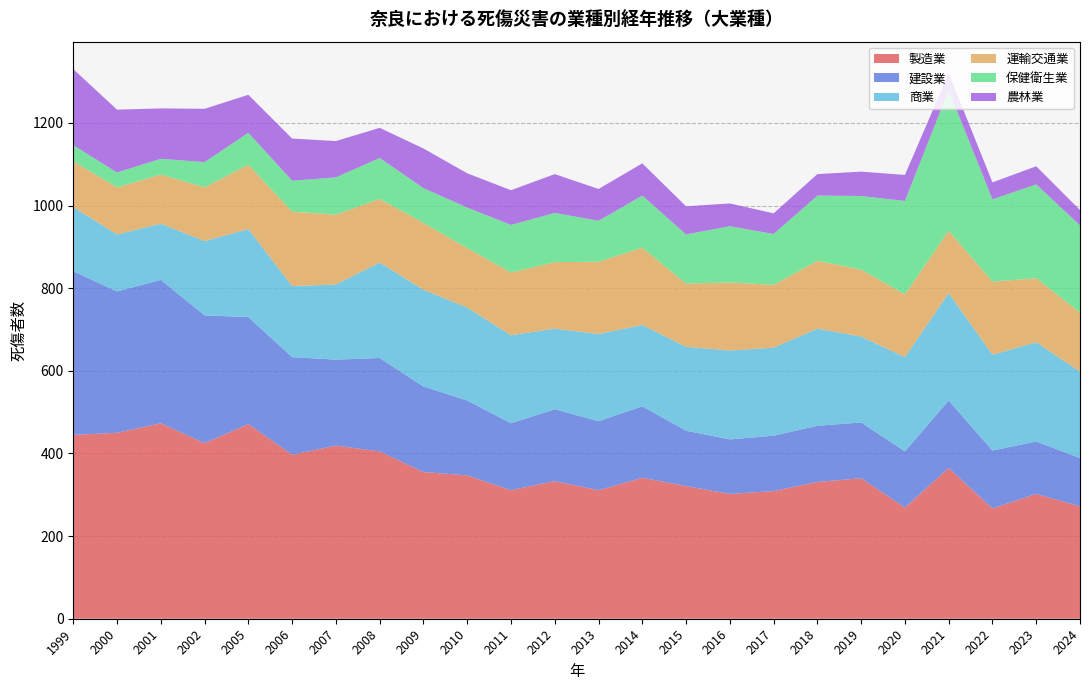

Reading right to left, what are all the values shown in this chart?

製造業: 2024=272	2023=302	2022=267	2021=365	2020=269	2019=340	2018=331	2017=309	2016=302	2015=321	2014=341	2013=311	2012=333	2011=311	2010=347	2009=355	2008=405	2007=419	2006=397	2005=471	2002=425	2001=473	2000=450	1999=445
建設業: 2024=117	2023=127	2022=140	2021=163	2020=136	2019=135	2018=136	2017=134	2016=132	2015=134	2014=173	2013=167	2012=174	2011=162	2010=181	2009=207	2008=226	2007=208	2006=236	2005=259	2002=309	2001=347	2000=342	1999=396
商業: 2024=209	2023=240	2022=232	2021=260	2020=228	2019=208	2018=235	2017=213	2016=215	2015=203	2014=197	2013=211	2012=195	2011=213	2010=225	2009=234	2008=231	2007=182	2006=172	2005=213	2002=180	2001=136	2000=138	1999=155
運輸交通業: 2024=143	2023=155	2022=177	2021=151	2020=152	2019=162	2018=164	2017=152	2016=165	2015=153	2014=187	2013=175	2012=161	2011=152	2010=144	2009=162	2008=154	2007=169	2006=180	2005=156	2002=130	2001=119	2000=114	1999=111
保健衛生業: 2024=211	2023=227	2022=199	2021=340	2020=226	2019=178	2018=158	2017=123	2016=136	2015=119	2014=126	2013=99	2012=119	2011=115	2010=98	2009=84	2008=99	2007=90	2006=75	2005=77	2002=61	2001=38	2000=36	1999=39
農林業: 2024=37	2023=44	2022=41	2021=41	2020=63	2019=59	2018=52	2017=50	2016=55	2015=68	2014=78	2013=77	2012=94	2011=84	2010=83	2009=96	2008=73	2007=88	2006=102	2005=92	2002=129	2001=122	2000=152	1999=184